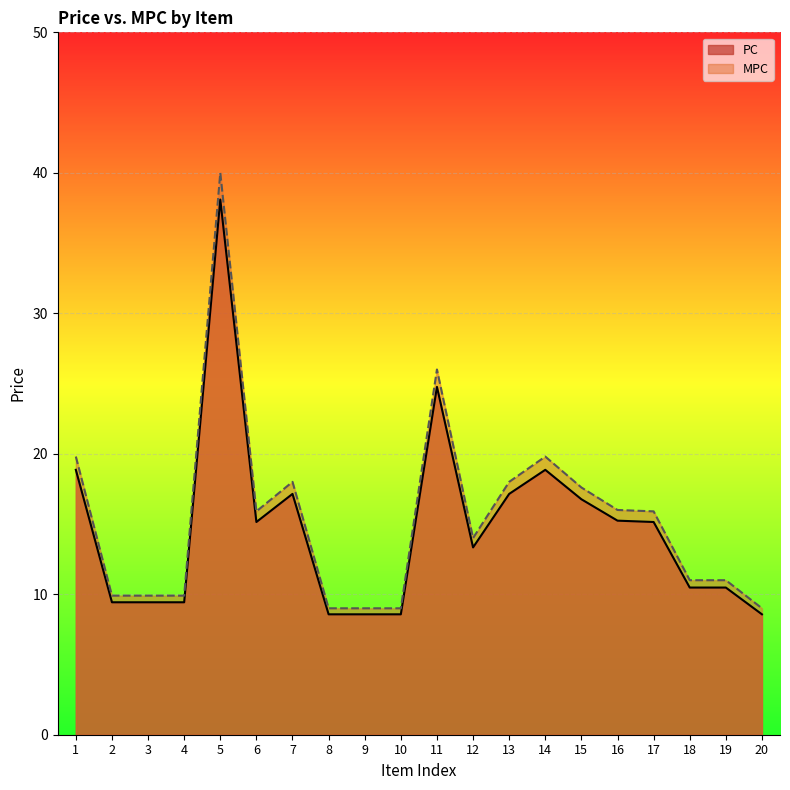

What is the smallest value displayed?

8.6